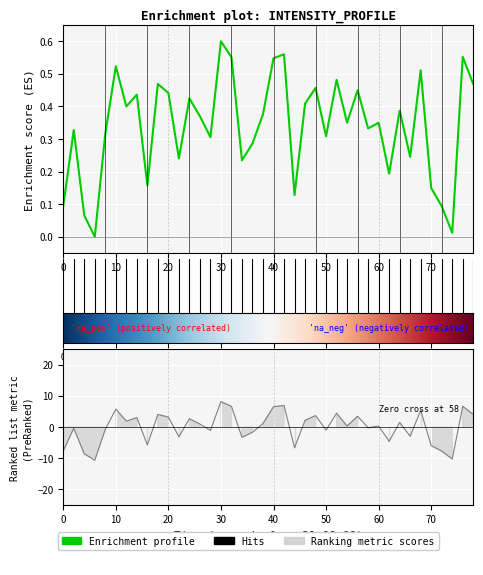

True or false: the data shows 0.5 at 27.

False